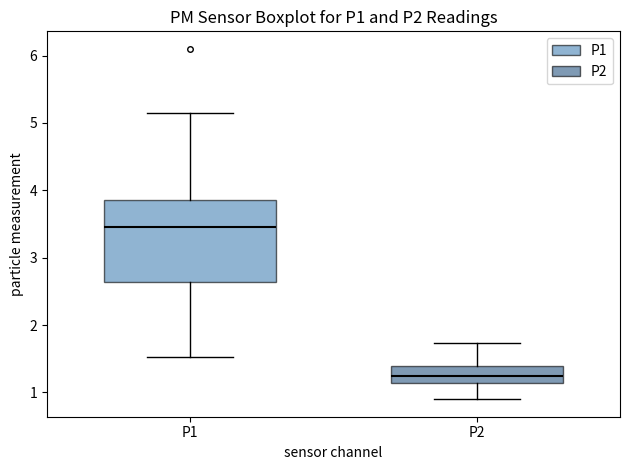

Where does the lower whisker of the box for P2 end on the y-axis? The values are not printed on the chart, so give them approximately, as read against the axis.

0.9